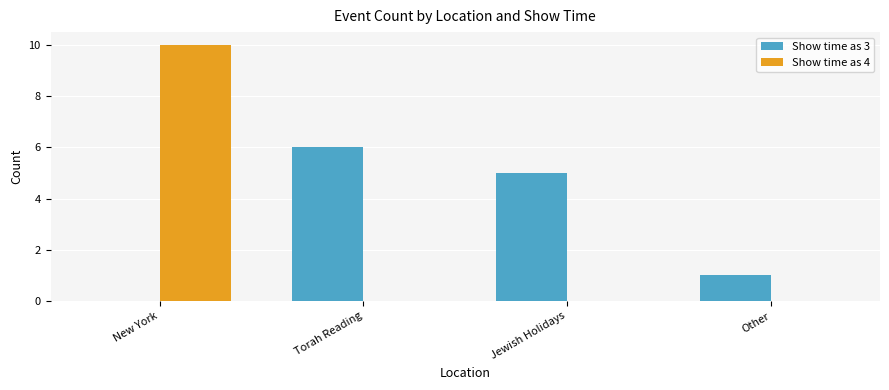

Reading left to right, what are all the values shown in this chart?

Show time as 3: 0	6	5	1
Show time as 4: 10	0	0	0